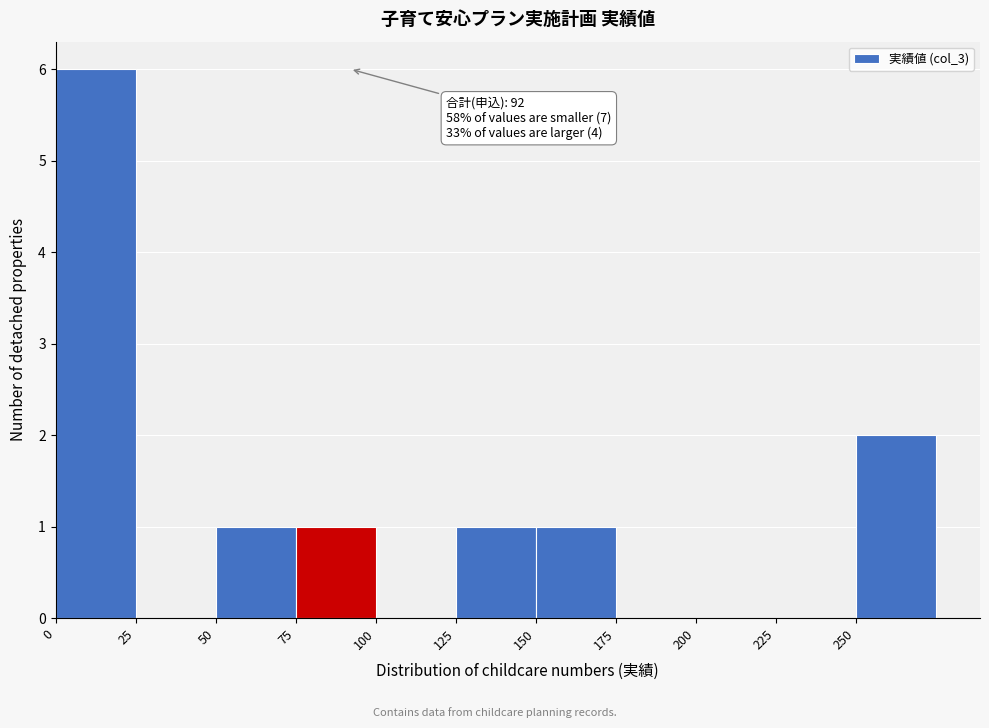

Over which range of the x-axis is the bar tallest?

0 to 25